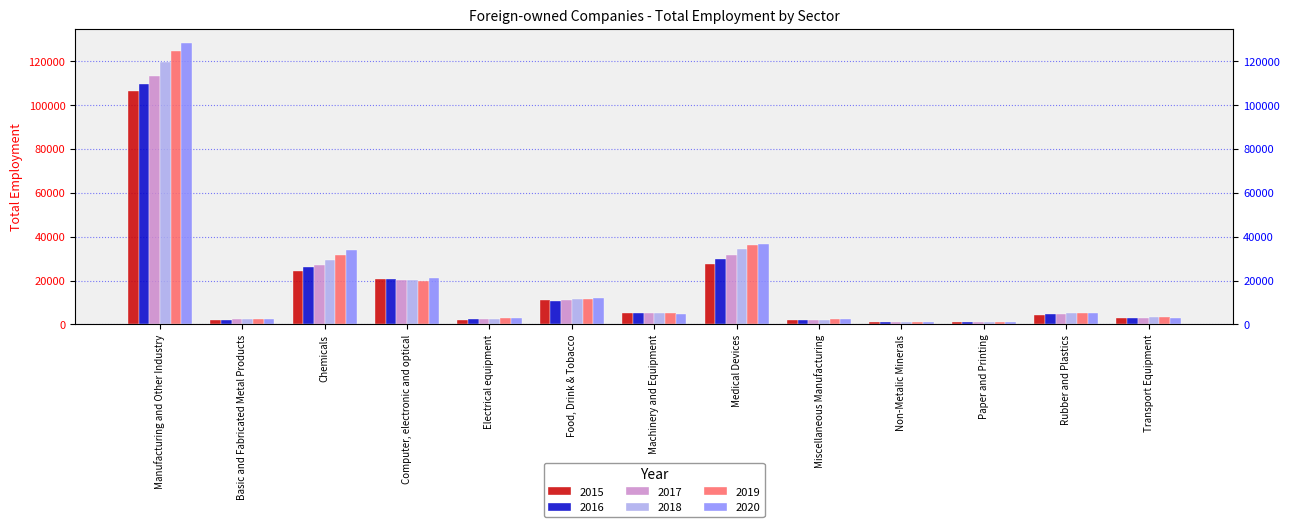

What is the maximum value for 2019?

124452